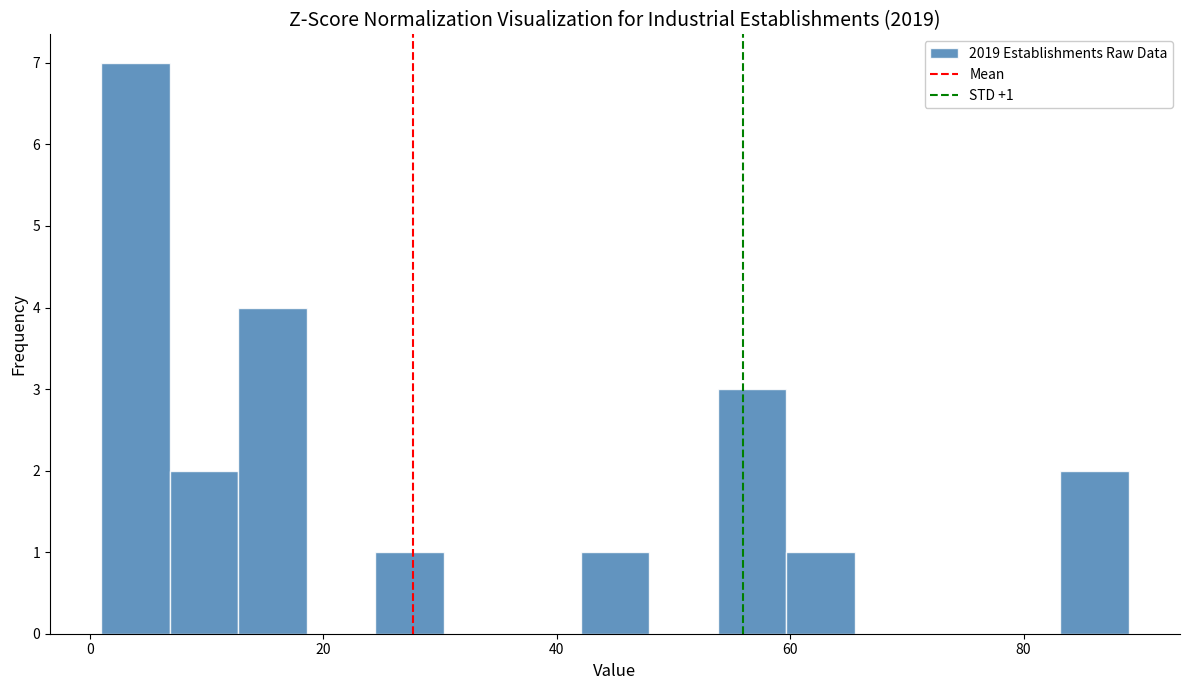

Read against the x-axis, roughly where is the centre of the tallest bar?

4